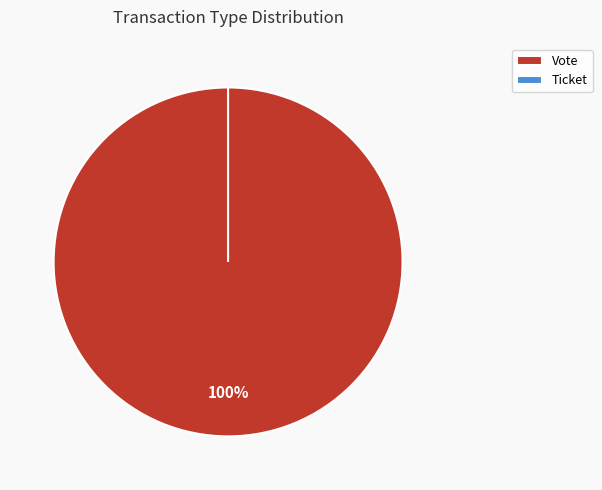

Count the number of slices in the pie.

2